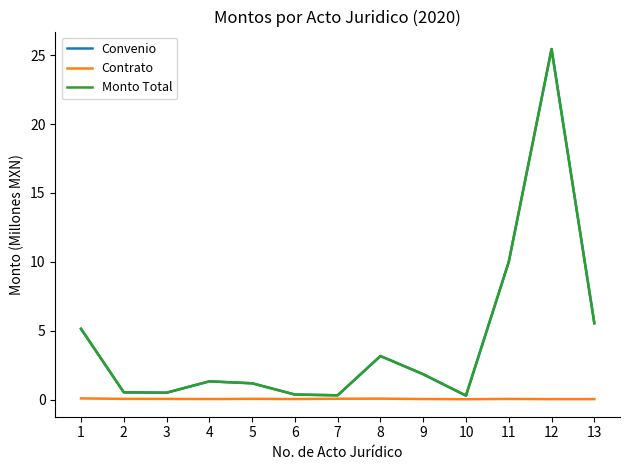

Does the chart display data point markers on the line(s)?

No